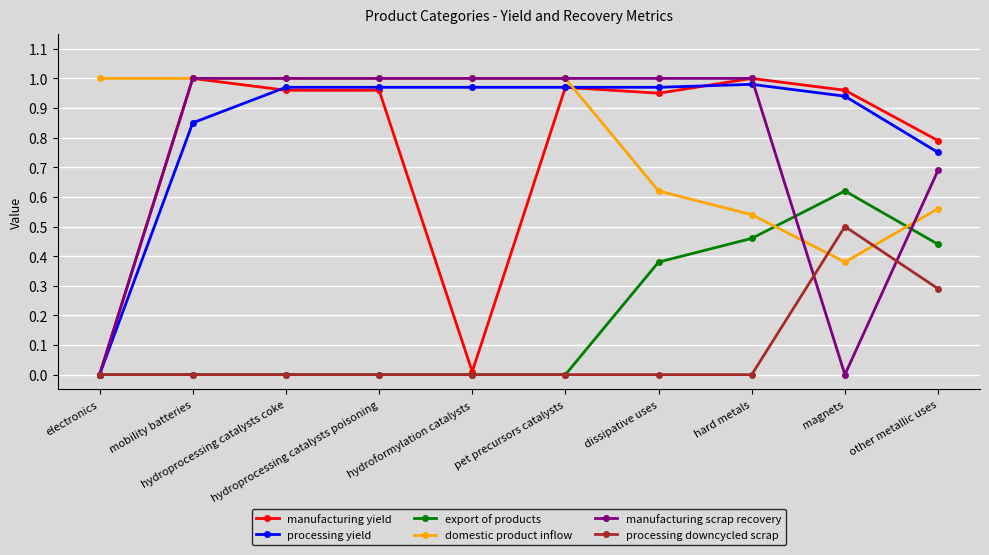

Which series ends up on top after the final intersection of domestic product inflow and export of products?

domestic product inflow